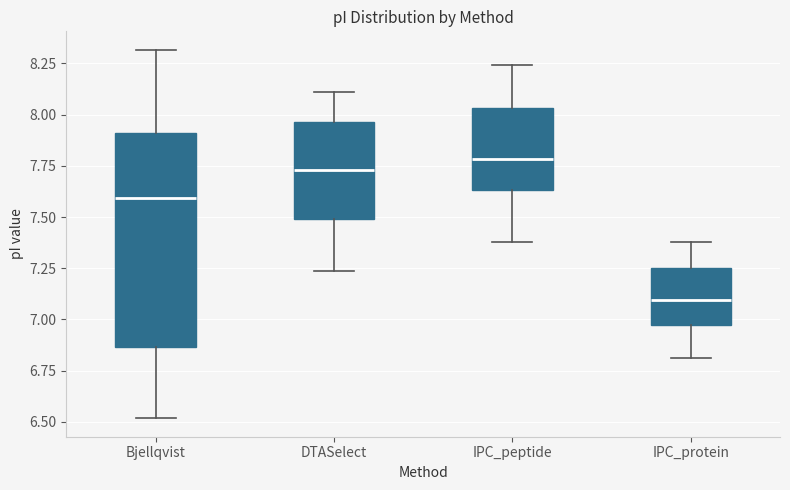

Which box's median line is the lowest?

IPC_protein